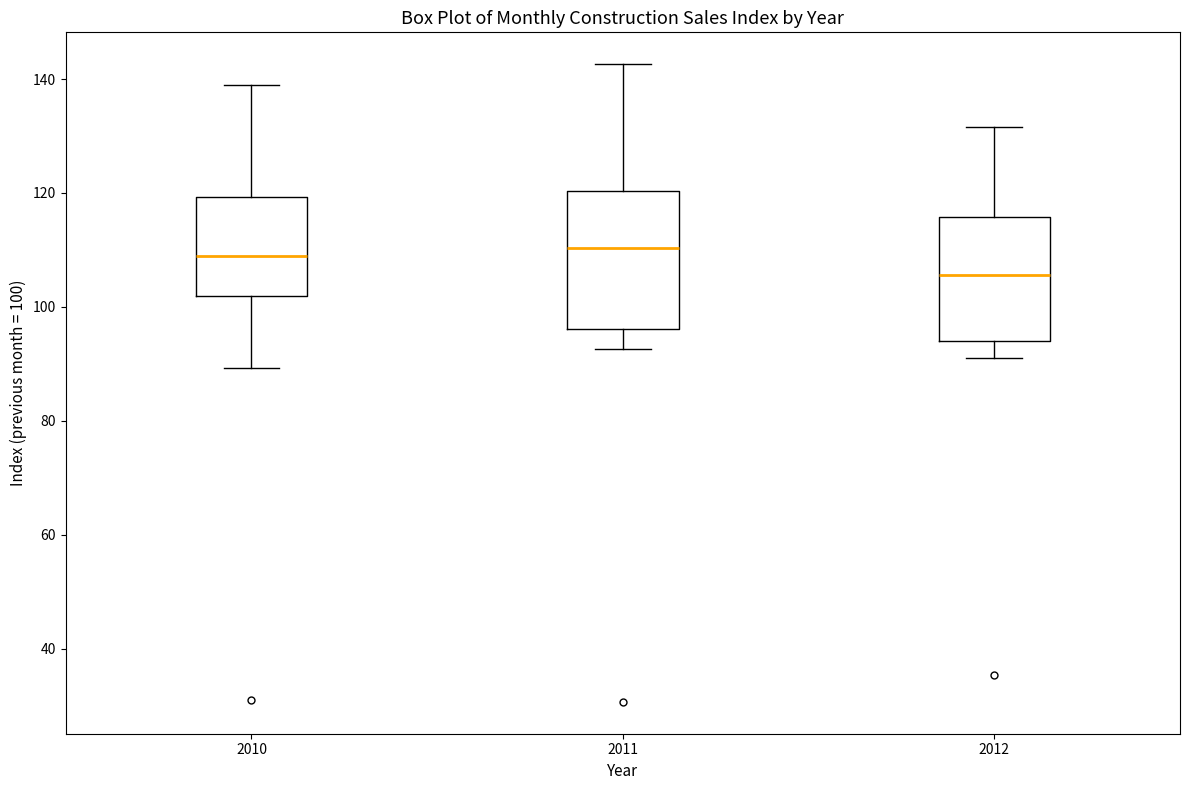

Which box has the lowest median line?

2012